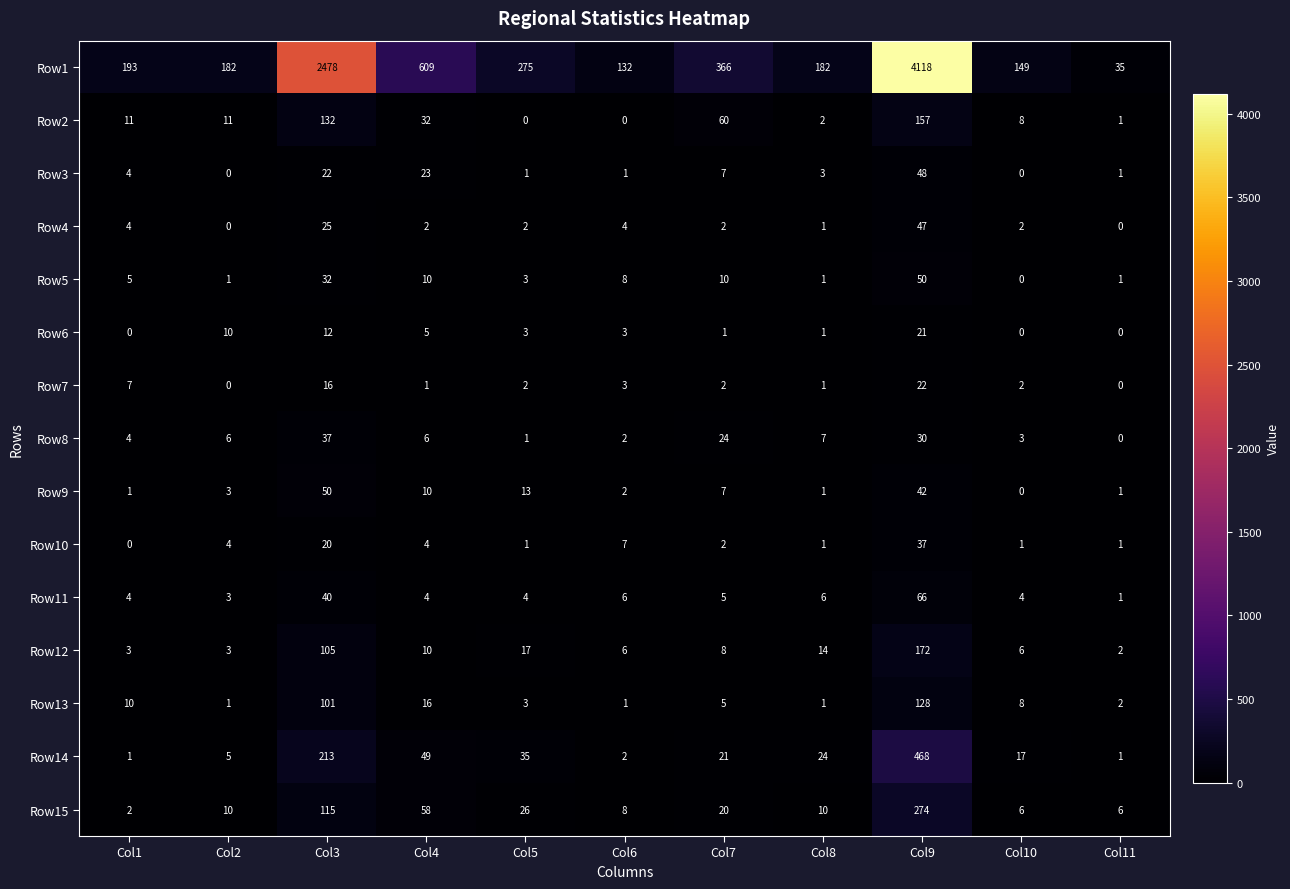

Rank the series at Col3 from lowest to highest value.

Row6, Row7, Row10, Row3, Row4, Row5, Row8, Row11, Row9, Row13, Row12, Row15, Row2, Row14, Row1